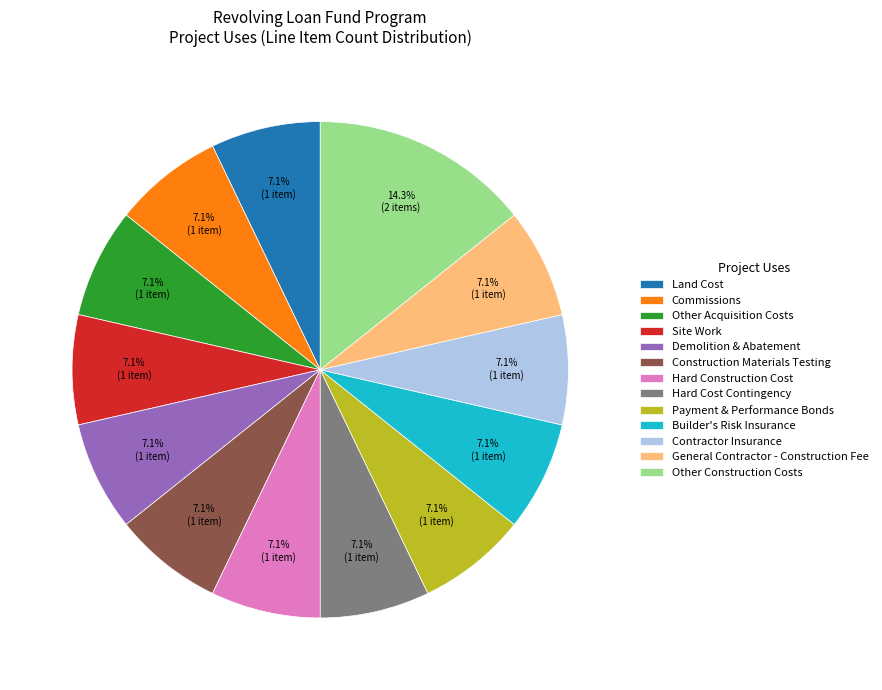

The Construction Materials Testing slice represents 1% of the pie. True or false?

False